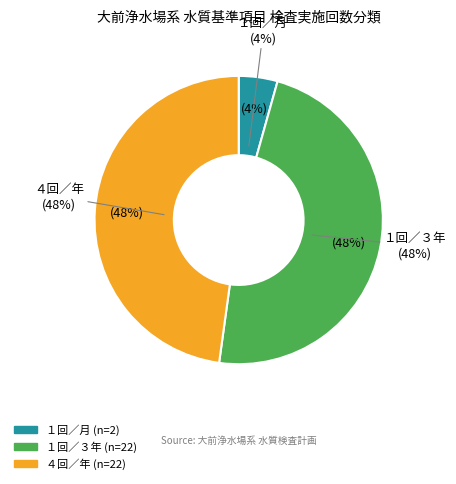

Approximately how many times larger is the value at １回／月 compared to １回／３年?

0.1